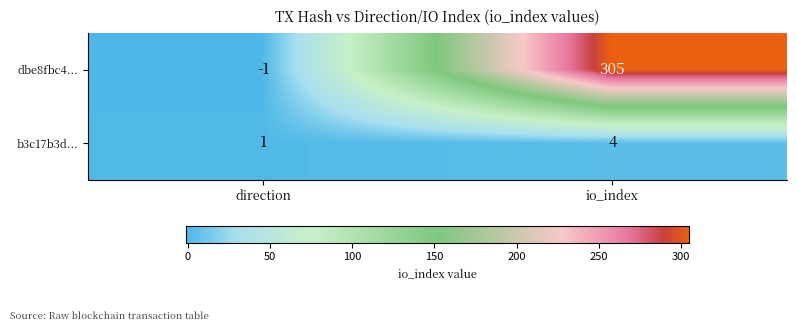

Between direction and io_index, which series saw the biggest shift?

dbe8fbc4...